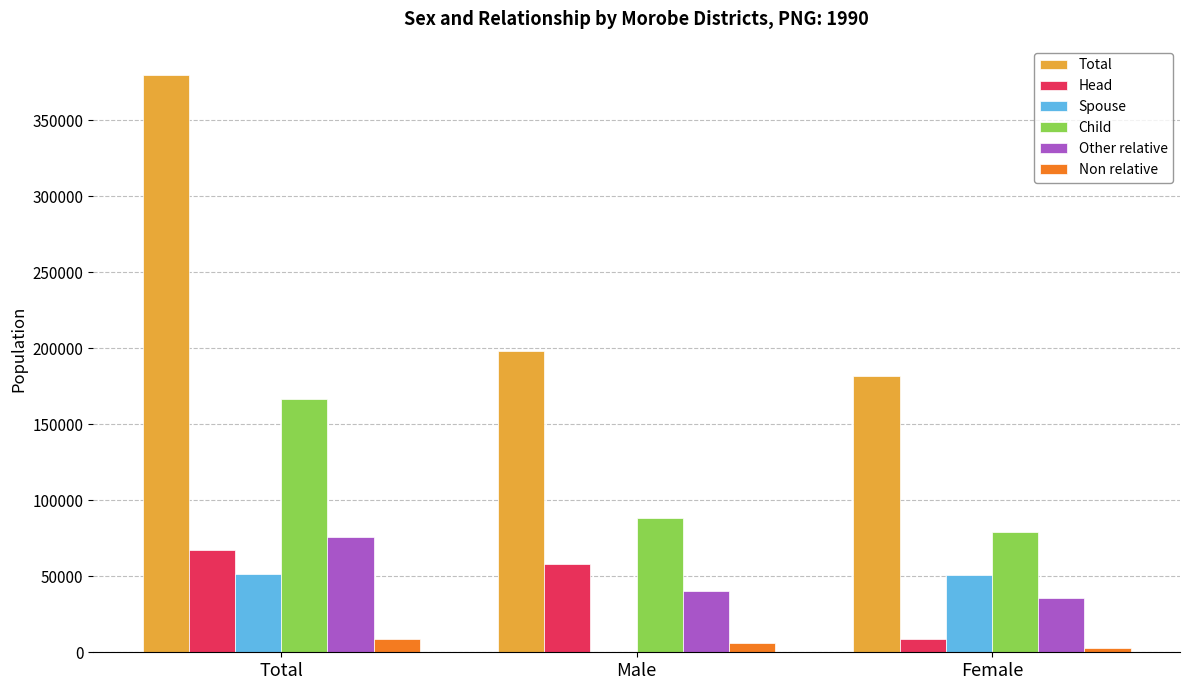

How many groups of bars are there?

3